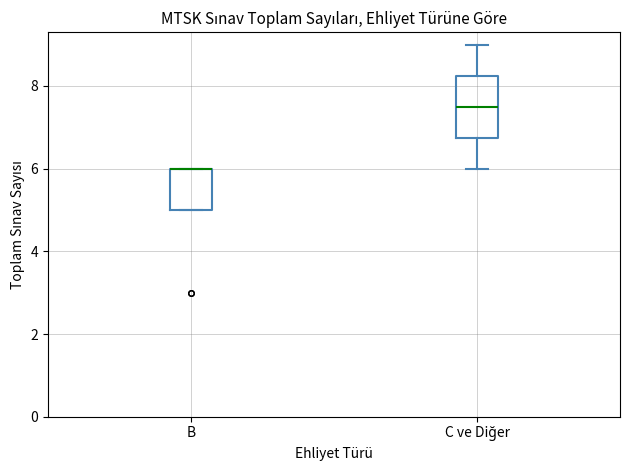

Reading left to right, transcribe this box plot: for each box, give where its median line is, the range the box spans, and where its two whiskers end, as read against the y-axis. The values are not printed on the chart, so give them approximately, as read against the axis.

B: median 6.0 (drawn on the box's upper edge), box 5.0 to 6.0, whiskers 5.0 to 6.0
C ve Diğer: median 7.6, box 6.8 to 8.2, whiskers 6.0 to 9.0